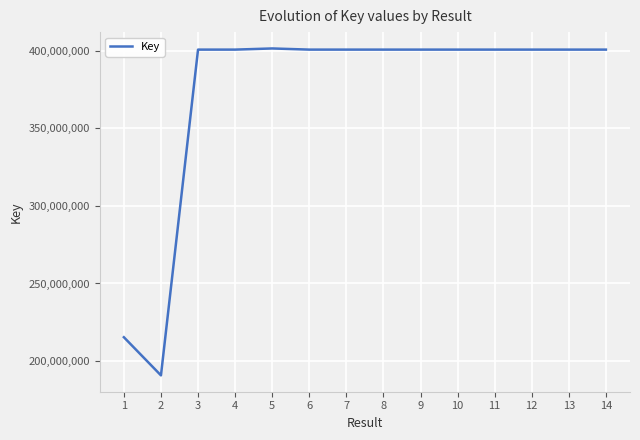

What is the minimum value shown in the chart?

190791710